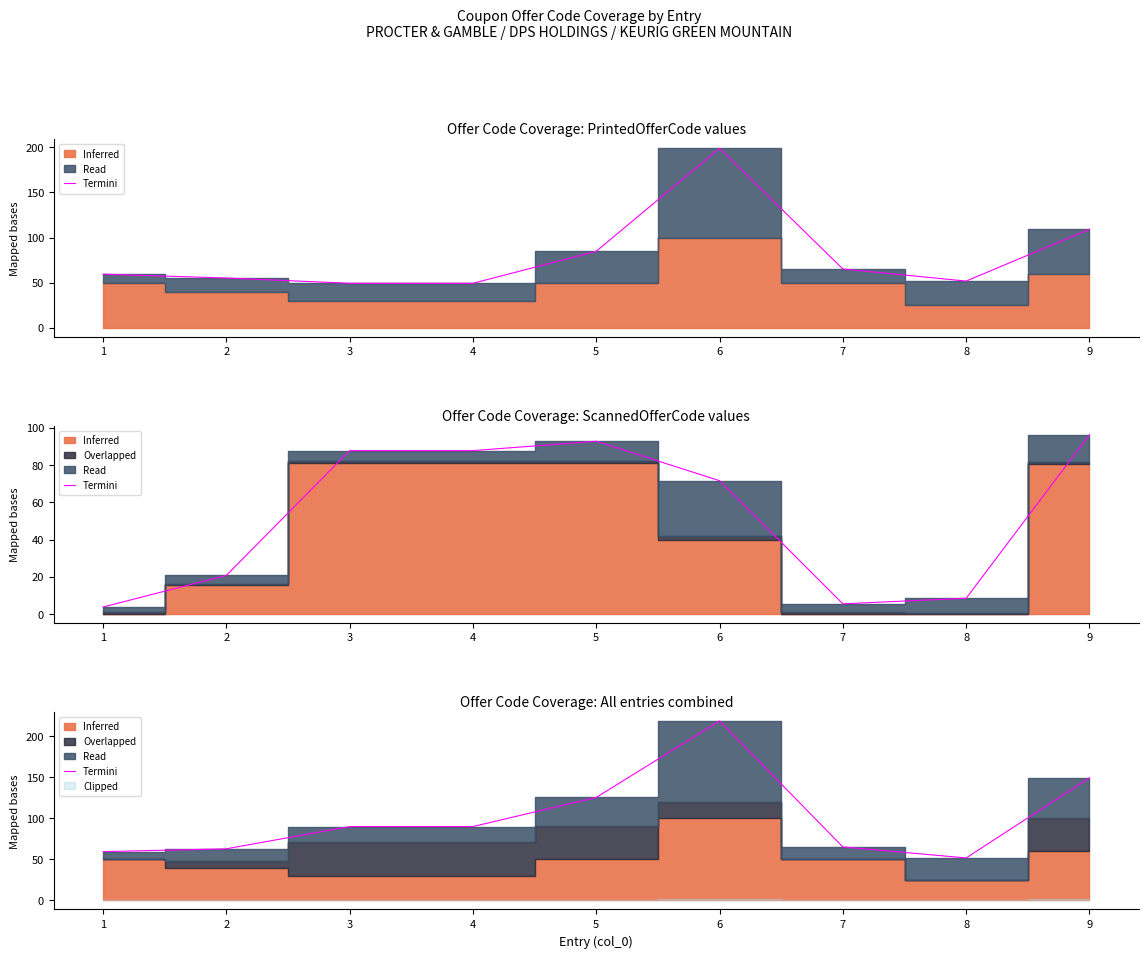

How many data points are less than 90?

4